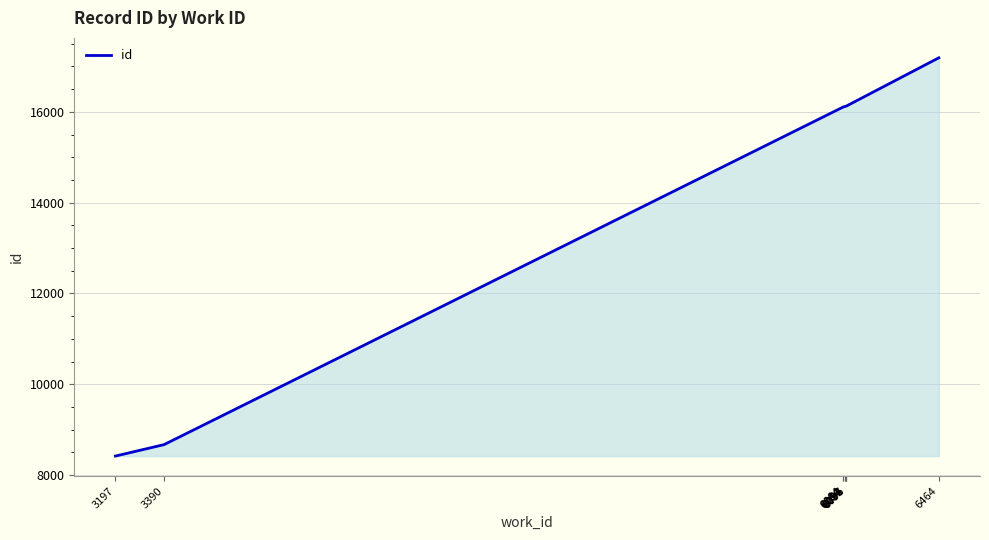

Which category has the highest value across all series?

6464